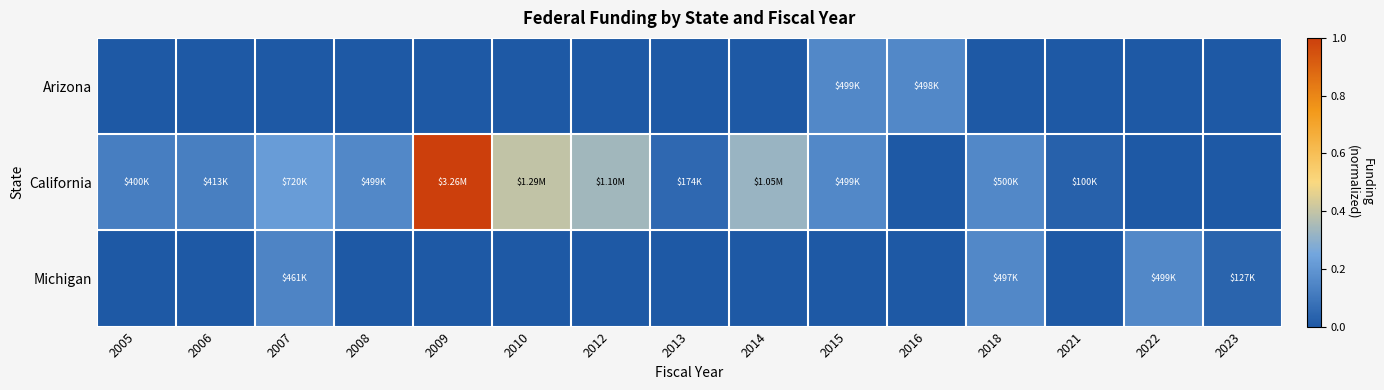

Reading left to right, extract all data points from this chart.

Arizona: 2005=0.0	2006=0.0	2007=0.0	2008=0.0	2009=0.0	2010=0.0	2012=0.0	2013=0.0	2014=0.0	2015=0.2	2016=0.2	2018=0.0	2021=0.0	2022=0.0	2023=0.0
California: 2005=0.1	2006=0.1	2007=0.2	2008=0.2	2009=1.0	2010=0.4	2012=0.3	2013=0.1	2014=0.3	2015=0.2	2016=0.0	2018=0.2	2021=0.0	2022=0.0	2023=0.0
Michigan: 2005=0.0	2006=0.0	2007=0.1	2008=0.0	2009=0.0	2010=0.0	2012=0.0	2013=0.0	2014=0.0	2015=0.0	2016=0.0	2018=0.2	2021=0.0	2022=0.2	2023=0.0